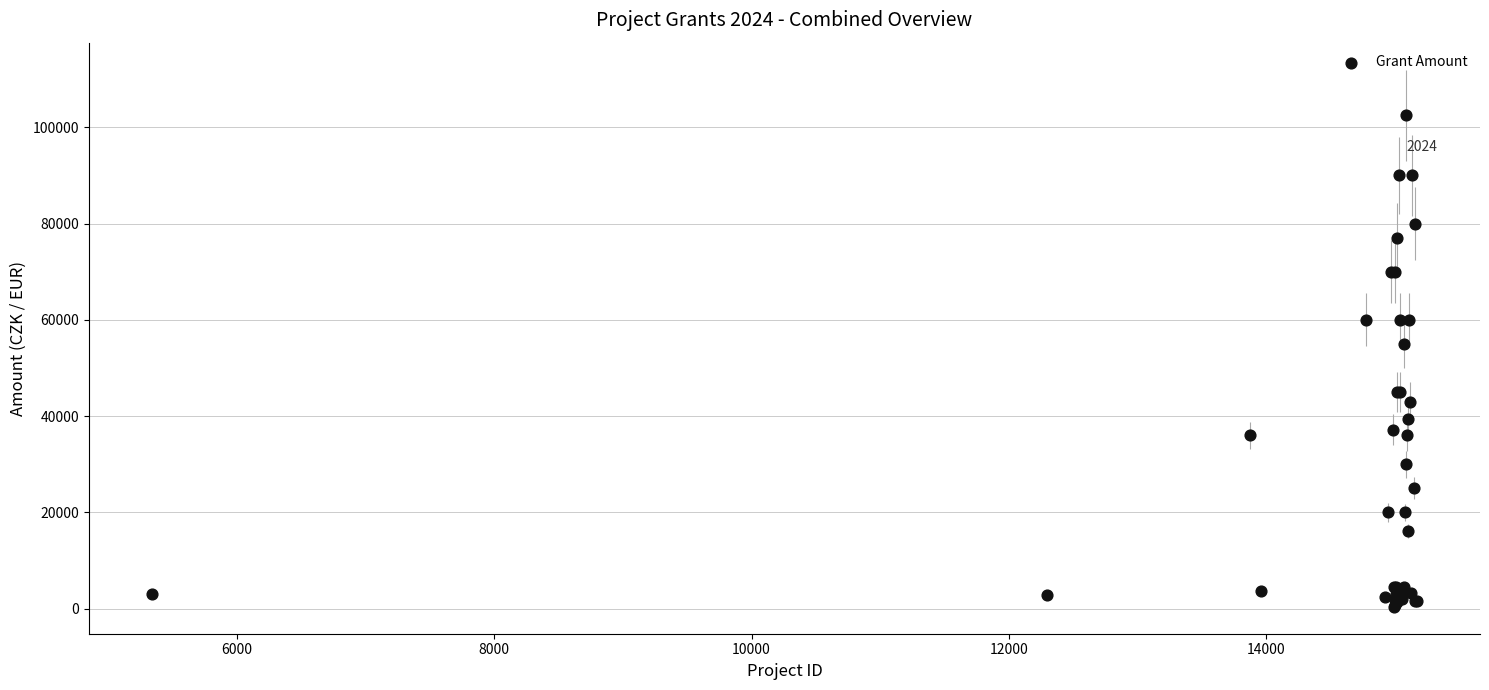

What Y value in the scatter plot is closest to 51467?

55000